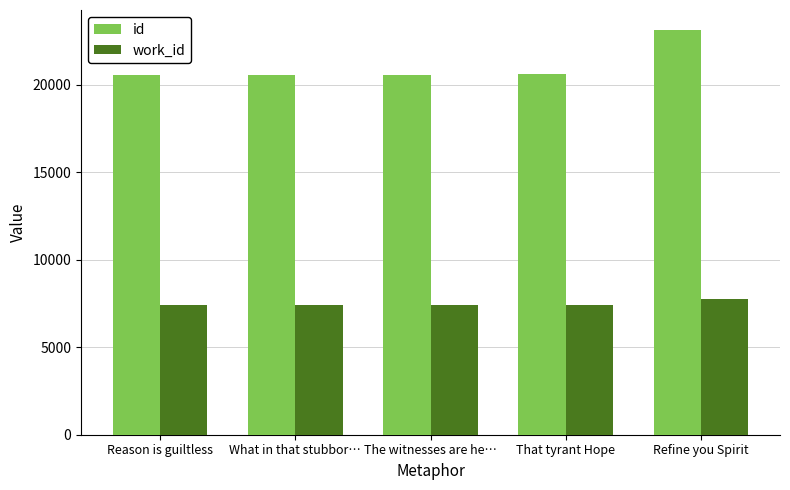

Rank the series by their average value, from lowest to highest.

work_id, id